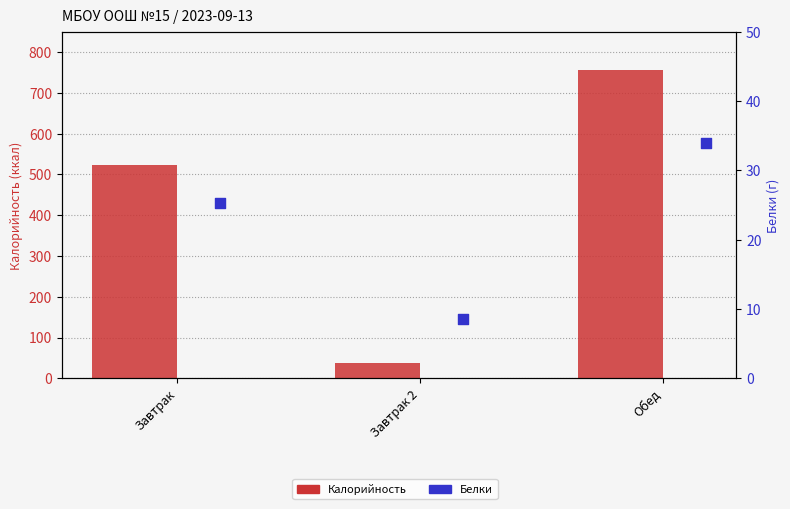

What is the total value across all series at Завтрак 2?

44.8